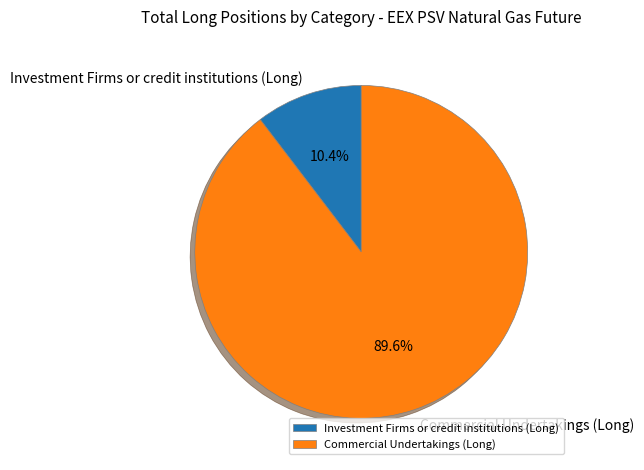

What is the ratio of the value at Commercial Undertakings (Long) to the value at Investment Firms or credit institutions (Long)?

8.6